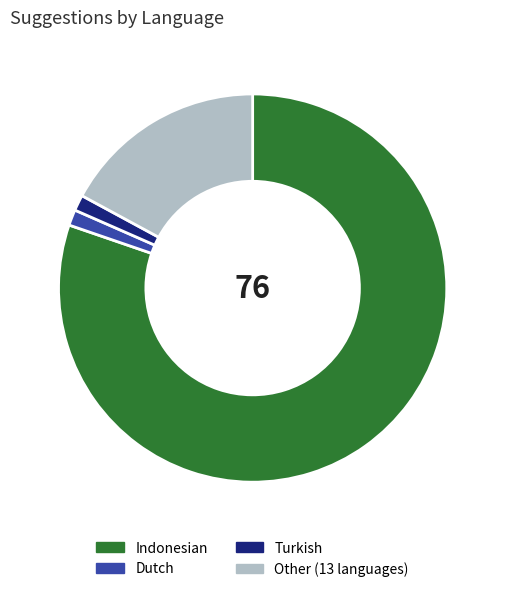

Which slice is the largest?

Indonesian